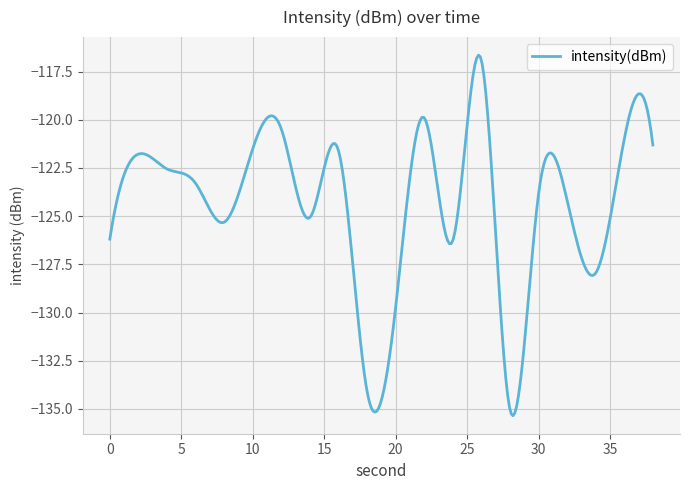

What is the difference between the maximum and minimum values?

18.7